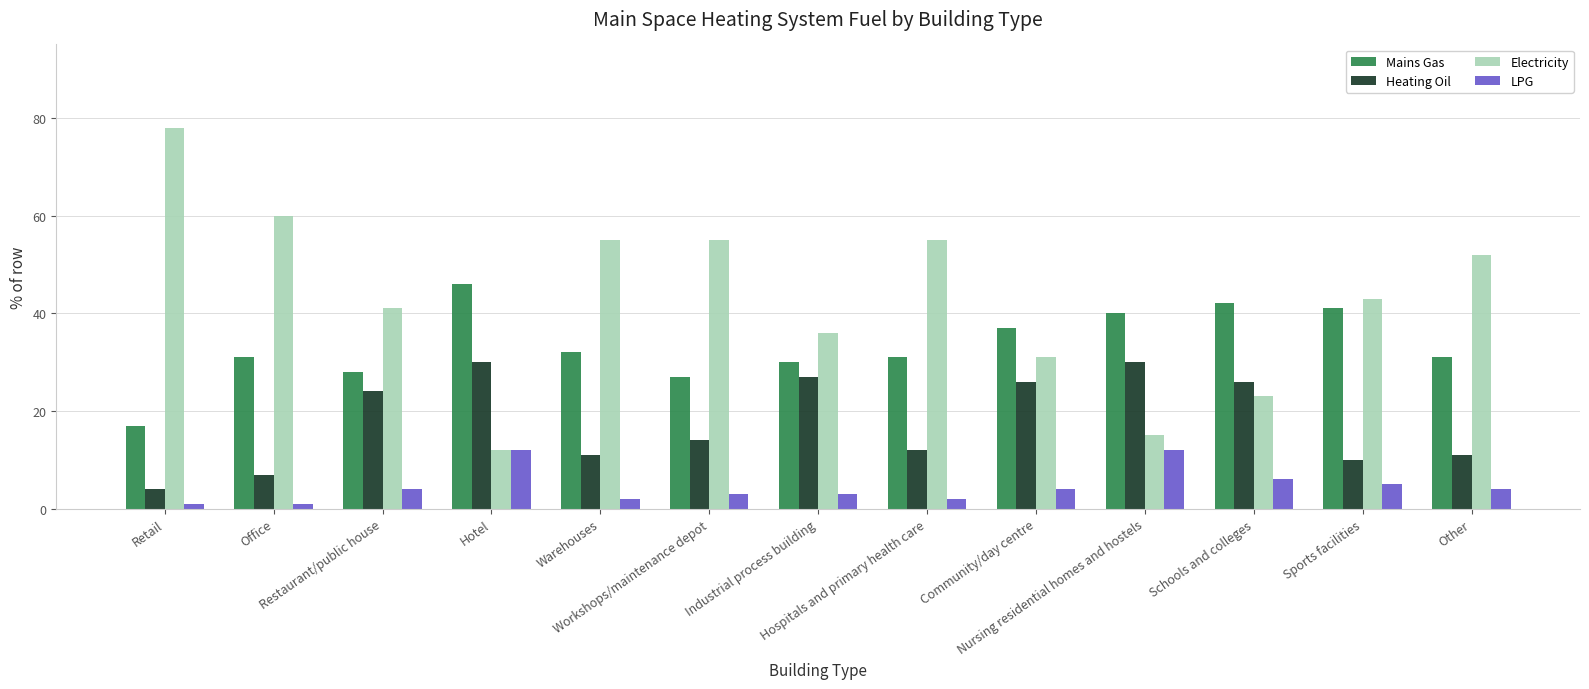

How many data points in Electricity are less than 43?

6